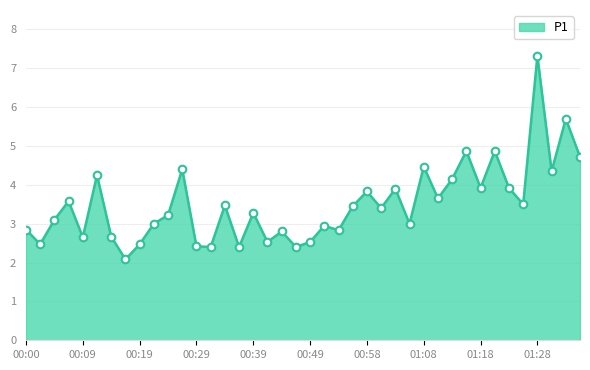

What is the difference between the maximum and minimum values?

5.2